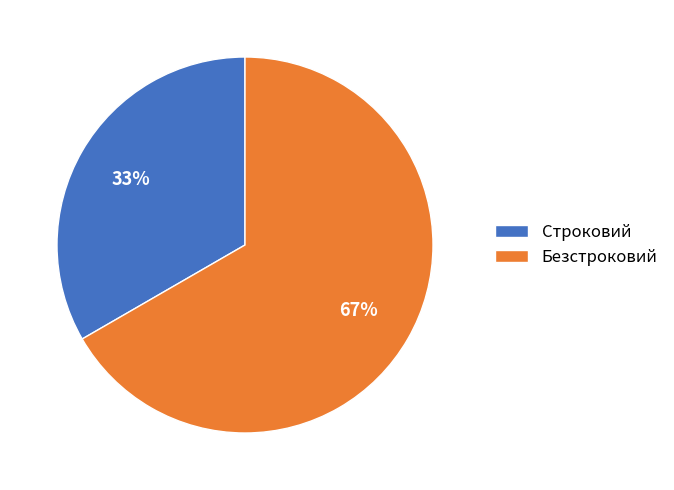

Rank the categories by value from lowest to highest.

Строковий, Безстроковий